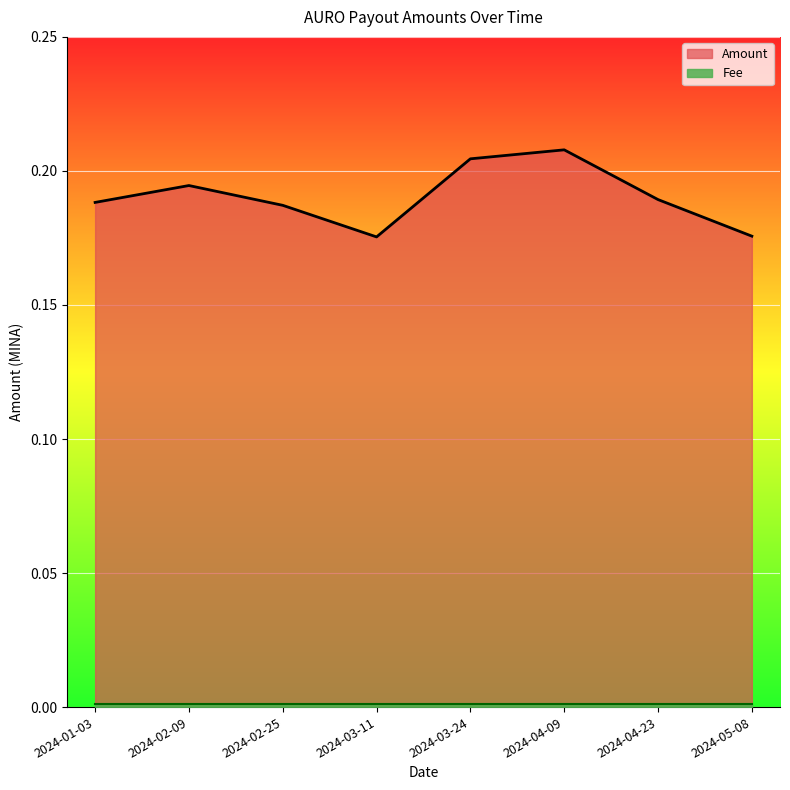

Is it true that the value at 2024-04-23 is 0.2?

True